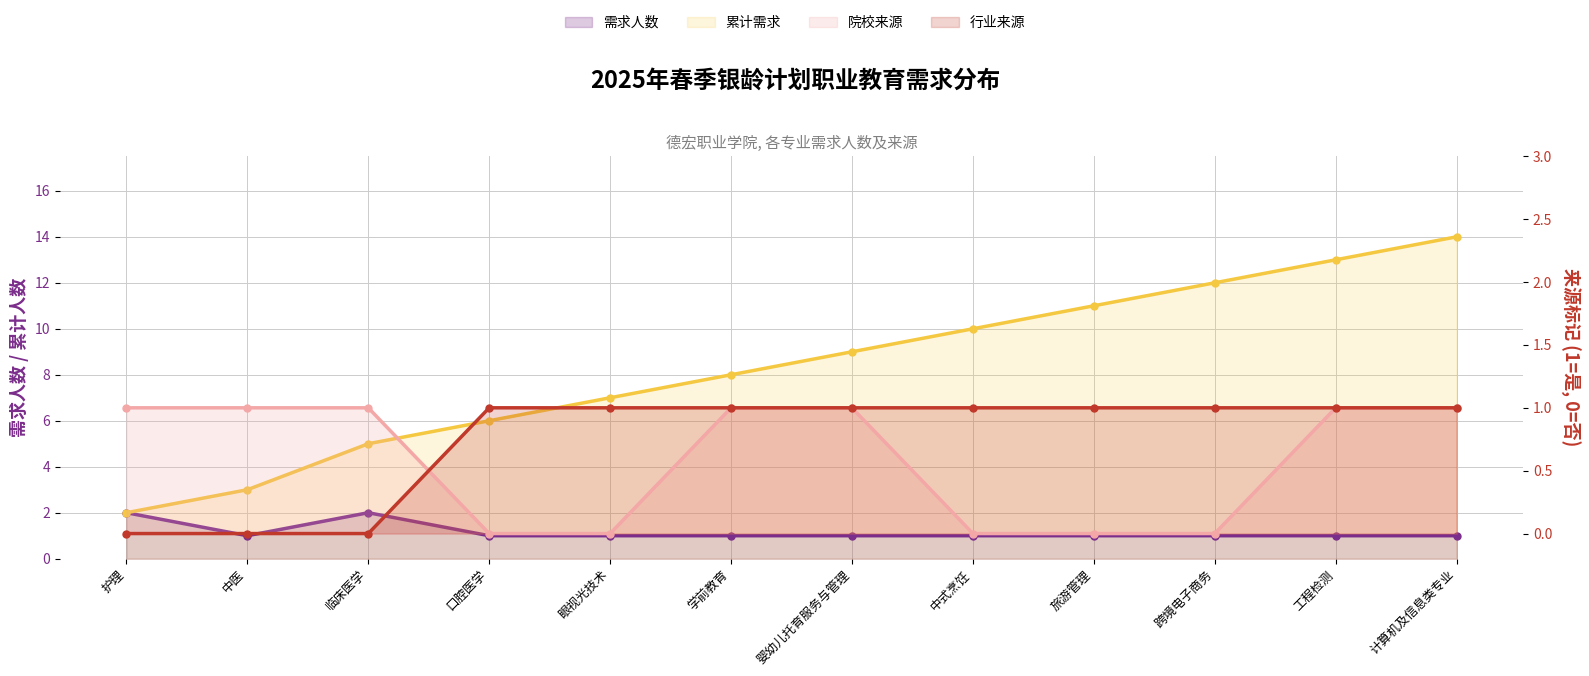

What is the difference between the maximum and second lowest values in the 院校来源 series?

1